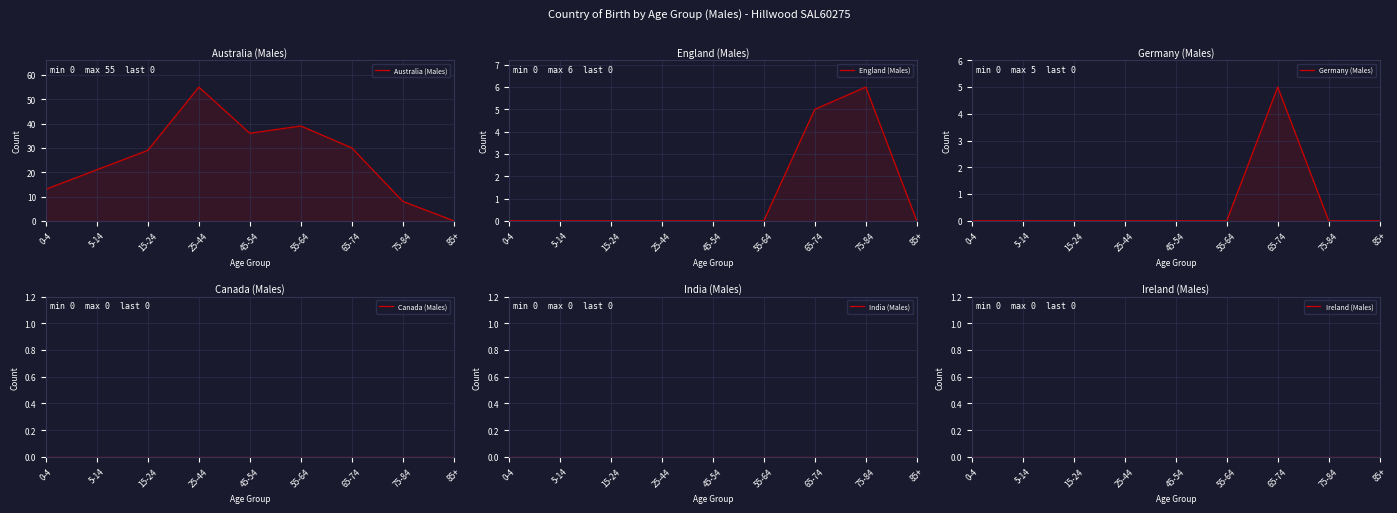

True or false: England (Males) and Germany (Males) intersect in this chart.

False